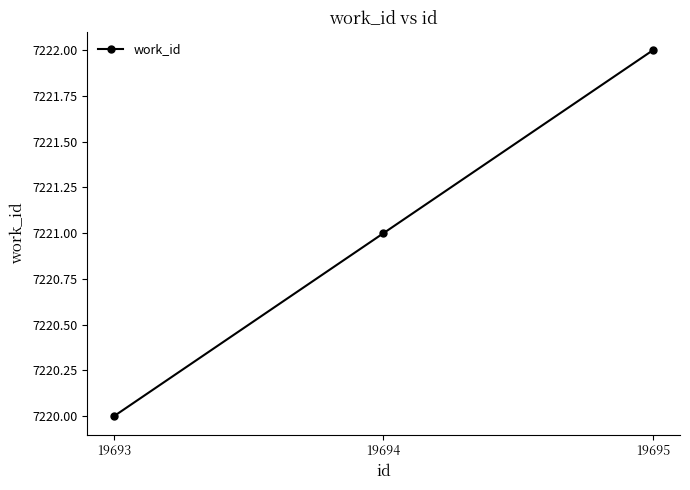

Reading left to right, transcribe all the data shown in this chart.

19693=7220	19694=7221	19695=7222